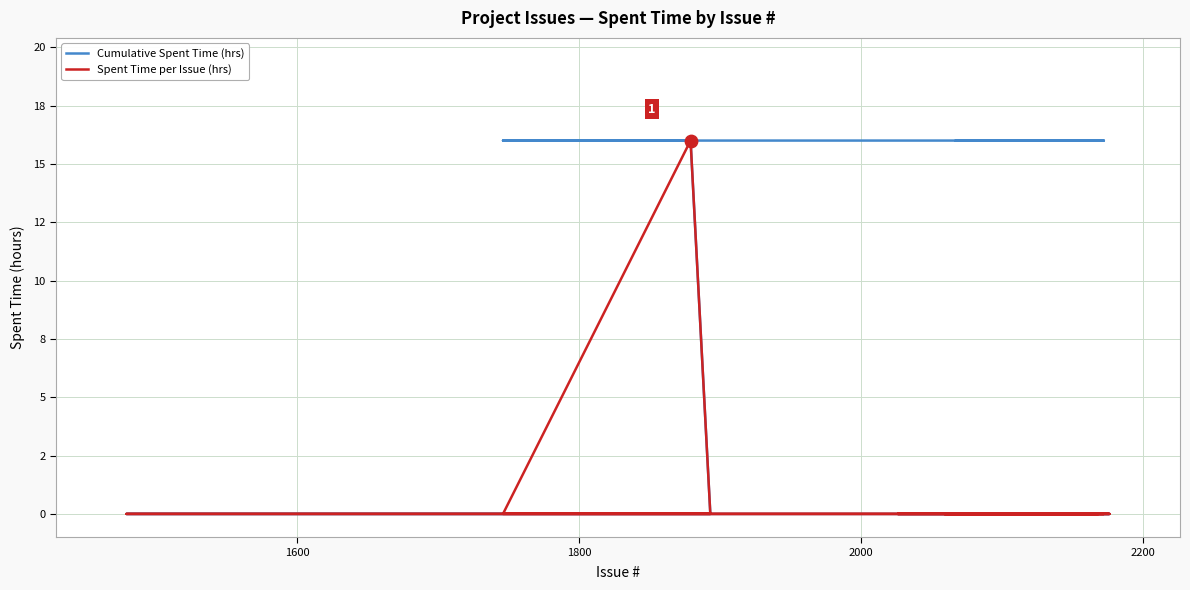

At how many categories does at least one series exceed 14?

20